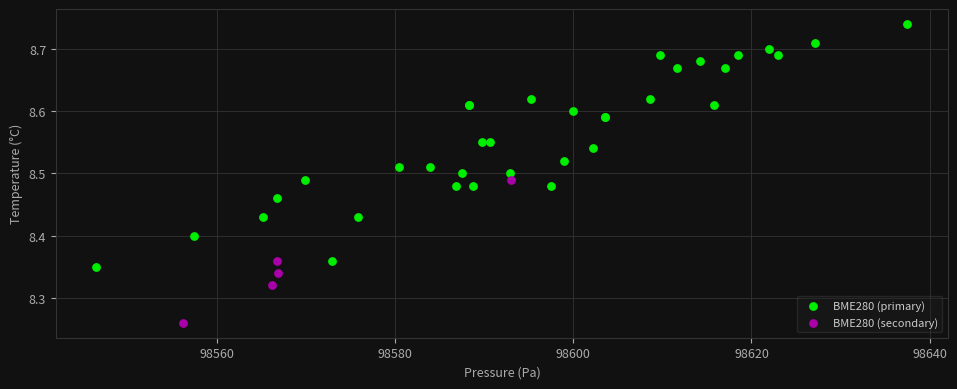

Which series reaches the minimum Y coordinate?

BME280 (secondary)